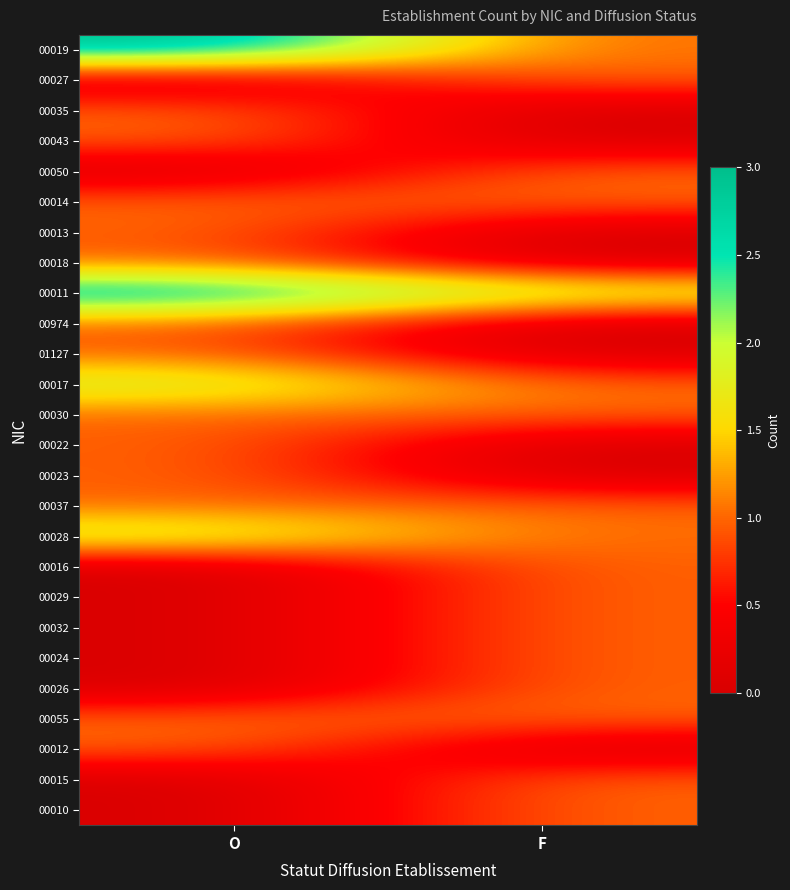

Reading left to right, list all the values displayed in this chart.

00019: O=3	F=1
00027: O=0	F=1
00035: O=1	F=0
00043: O=1	F=0
00050: O=0	F=1
00014: O=1	F=1
00013: O=1	F=0
00018: O=1	F=0
00011: O=3	F=2
00974: O=1	F=0
01127: O=1	F=0
00017: O=2	F=1
00030: O=1	F=1
00022: O=1	F=0
00023: O=1	F=0
00037: O=1	F=1
00028: O=2	F=1
00016: O=0	F=1
00029: O=0	F=1
00032: O=0	F=1
00024: O=0	F=1
00026: O=0	F=1
00055: O=1	F=1
00012: O=1	F=0
00015: O=0	F=1
00010: O=0	F=1